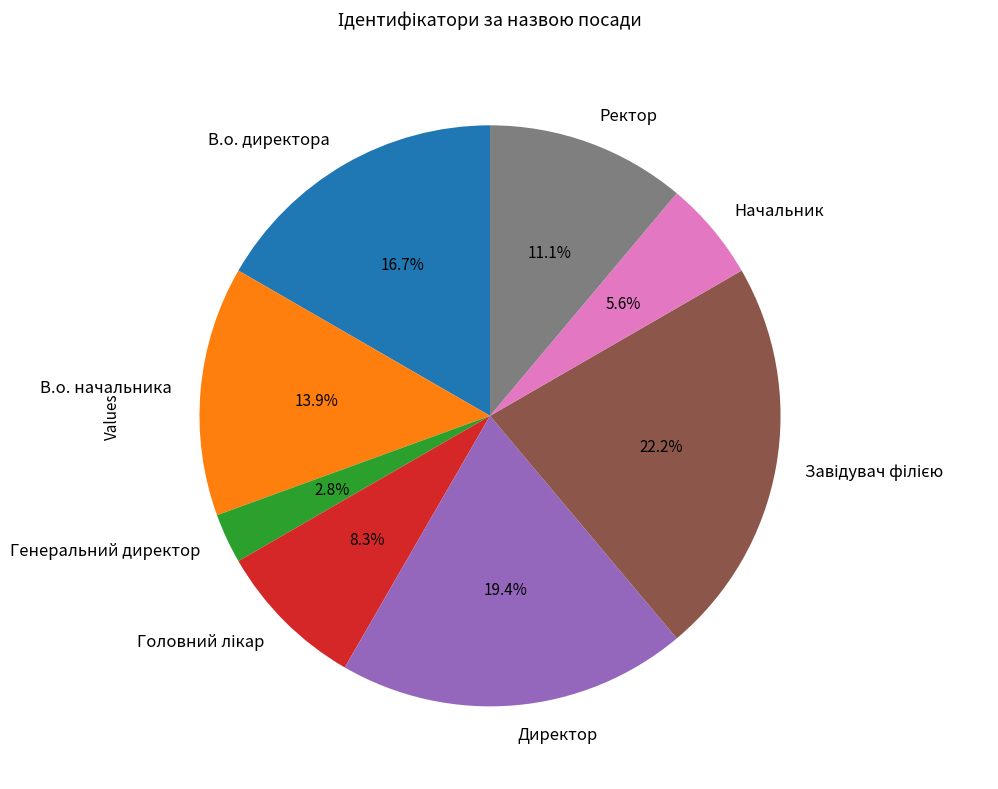

Which category has the smallest portion of the pie?

Генеральний директор